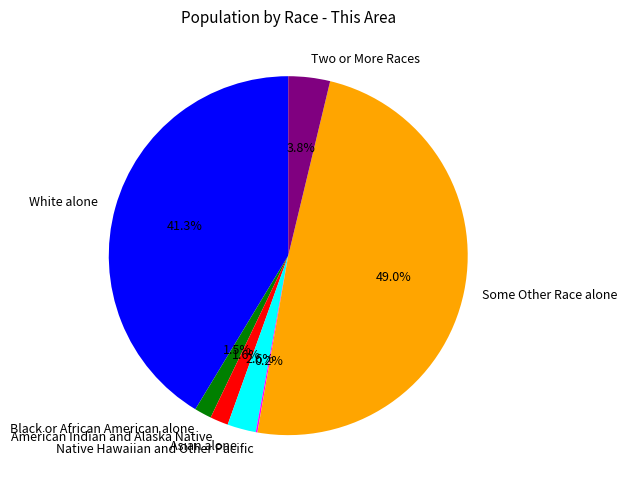

Which slice is the largest?

Some Other Race alone